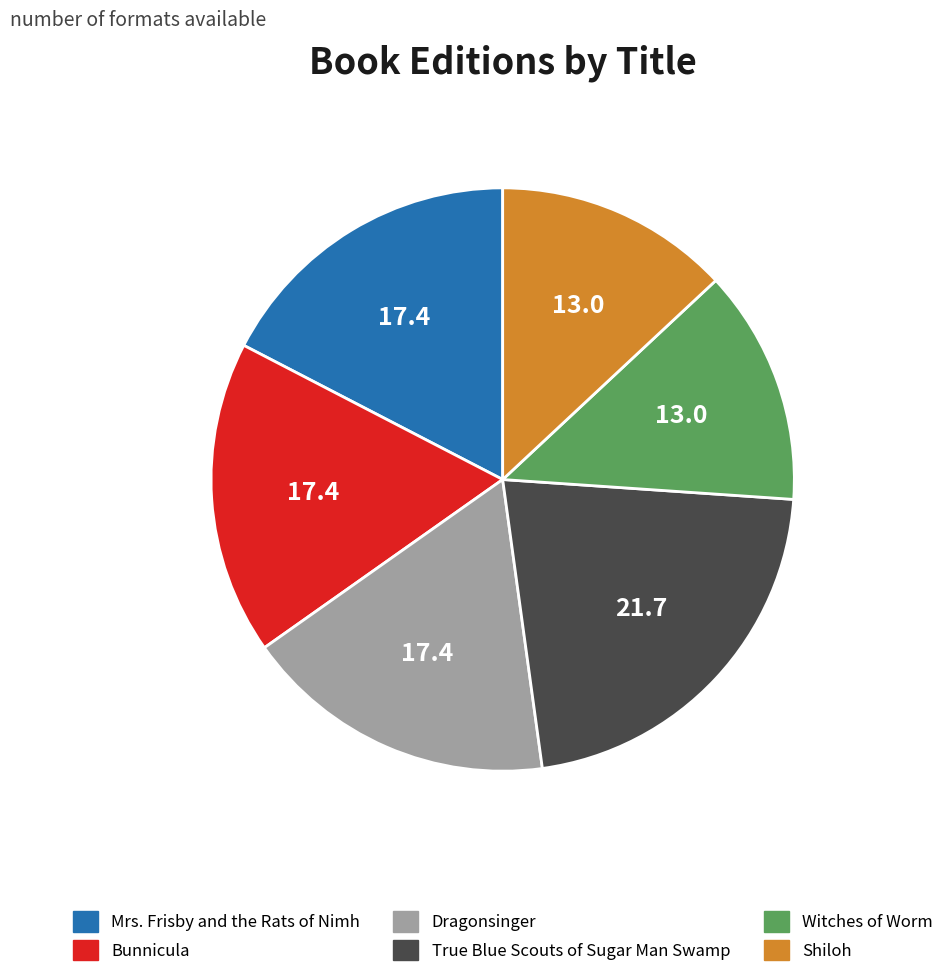

Do Witches of Worm and Dragonsinger together represent more than half of the pie?

No